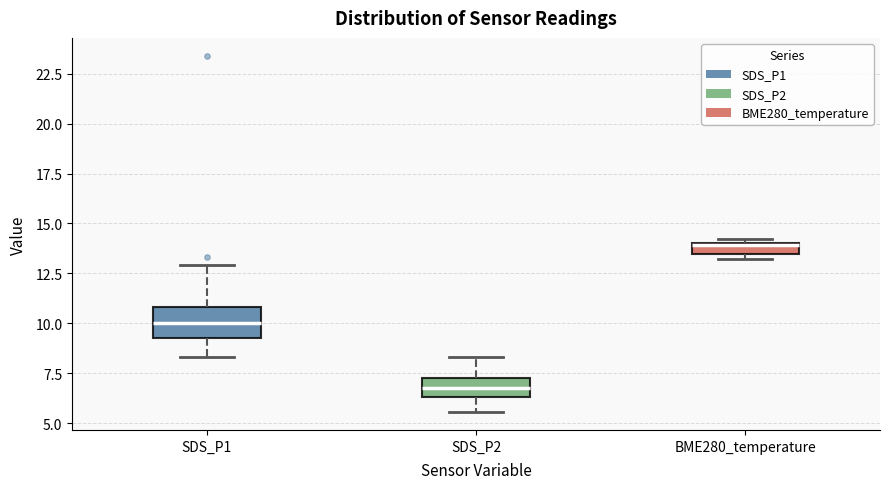

Which box is the tallest, from its lower edge to its upper edge?

SDS_P1